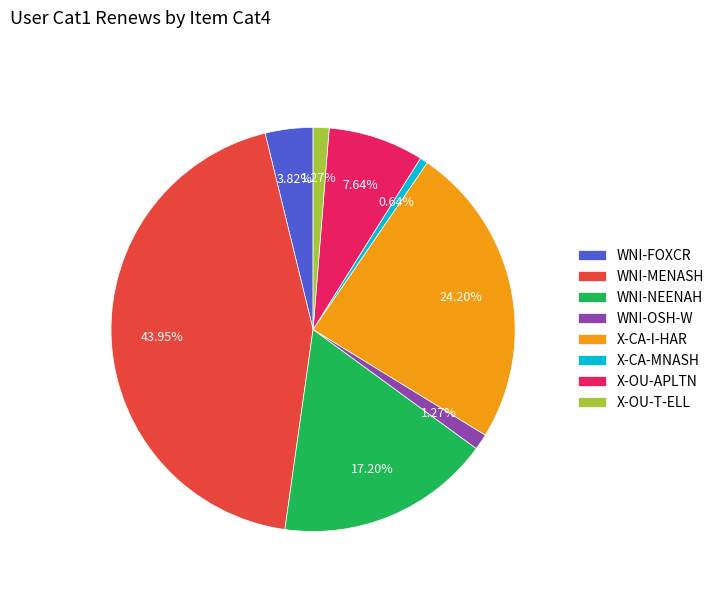

How many segments does this pie chart have?

8